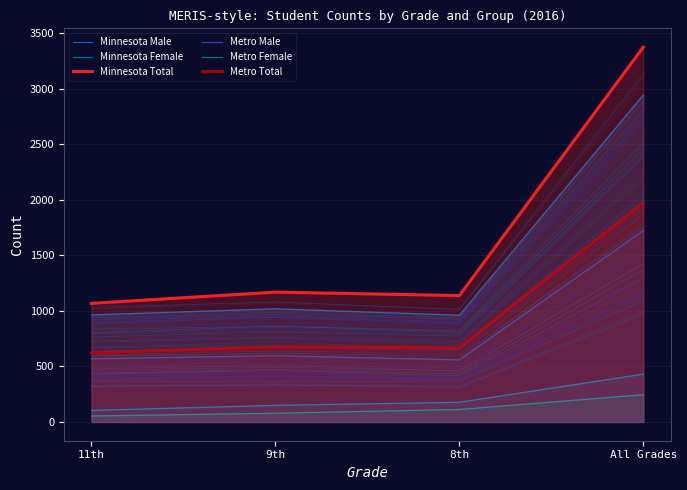

What is the sum of the Metro Female values at 8th and 9th?

192